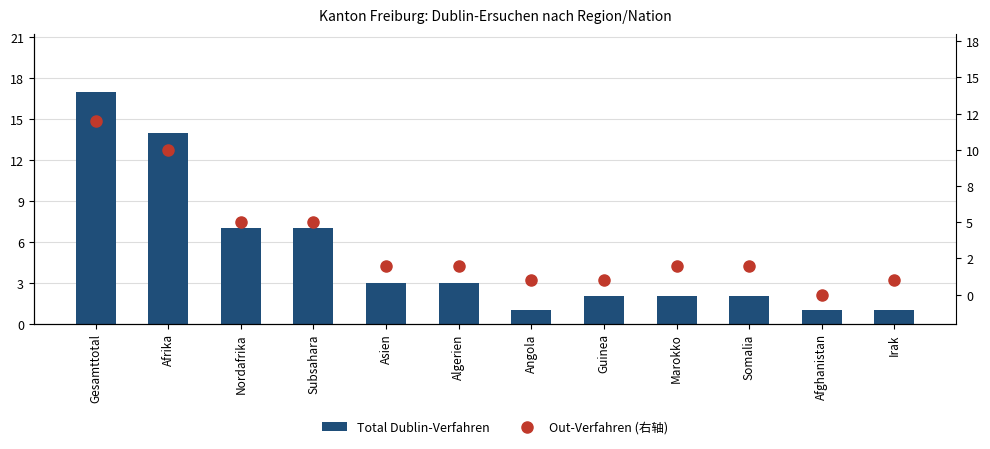

What is the highest value of the Out-Verfahren (右轴) series?

12